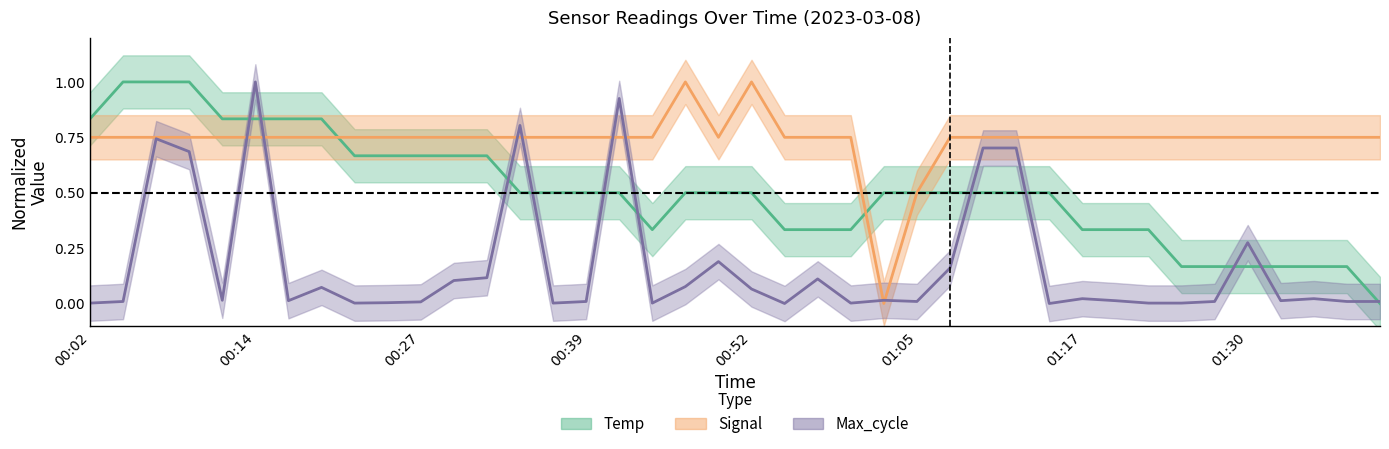

What is the difference between the highest and lowest values at 00:50?

0.6